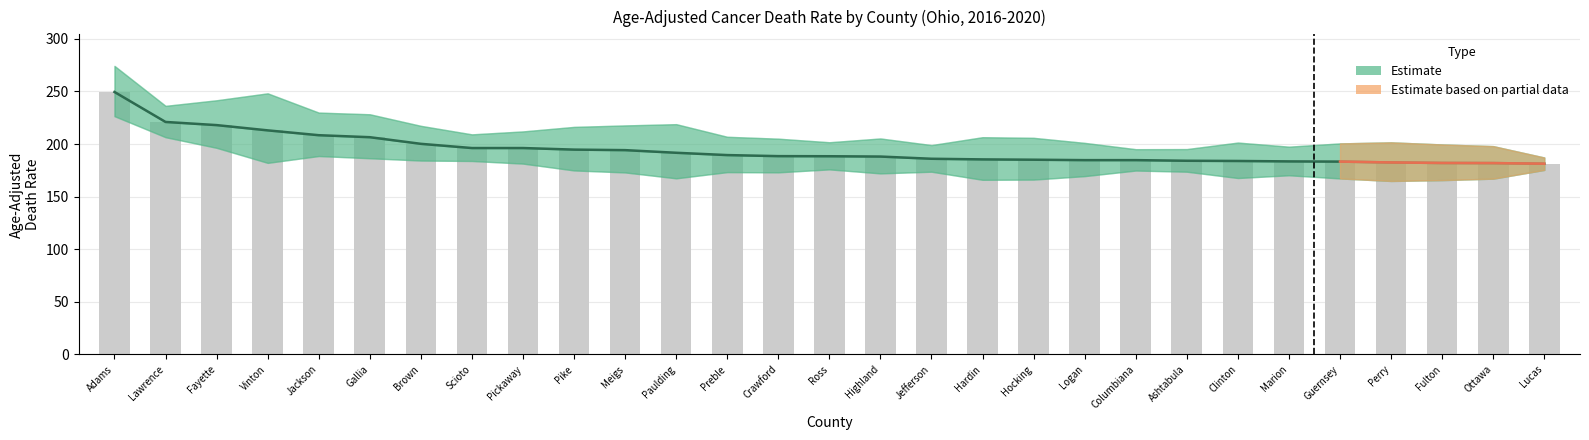

What is the difference between the values at Marion and Perry?

1.0